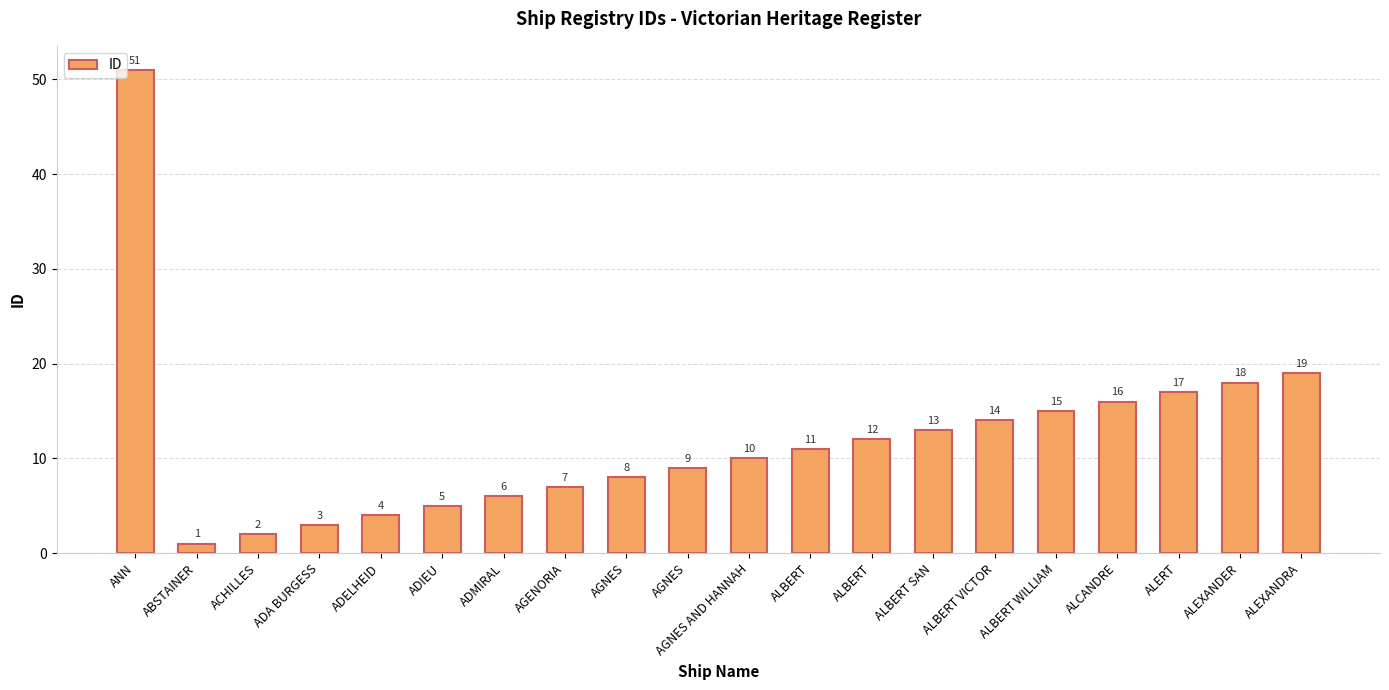

At which label is the value closest to 26?

ALEXANDRA